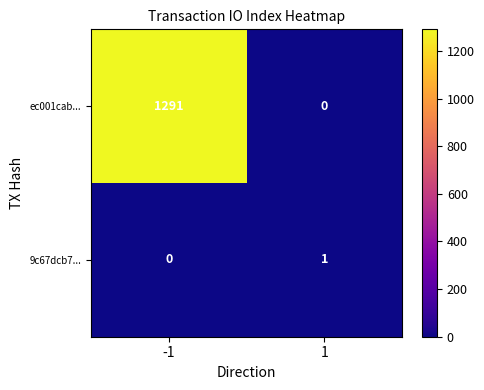

At which category is the sum across all series the highest?

-1